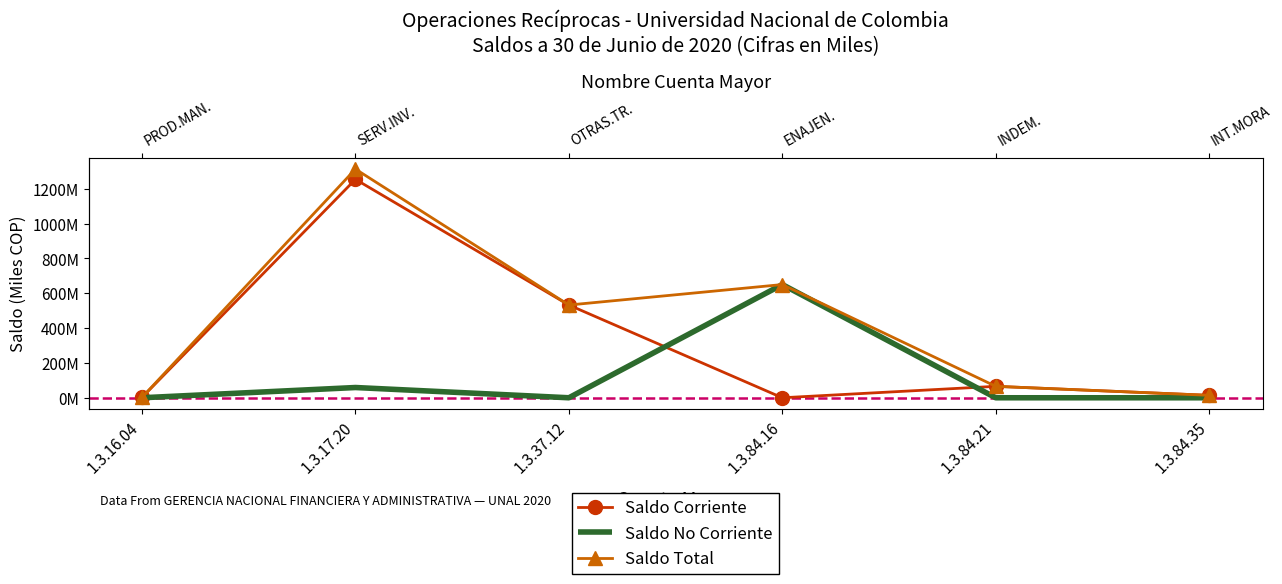

True or false: Saldo Corriente and Saldo Total cross at least once.

False